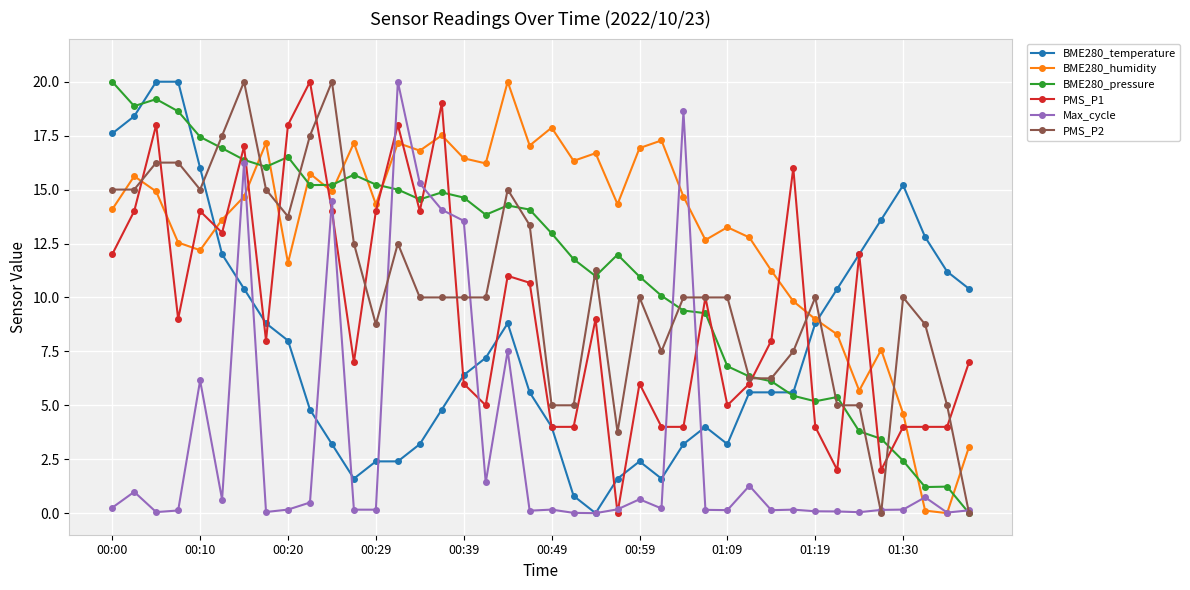

What is the highest value of the PMS_P2 series?

20.0